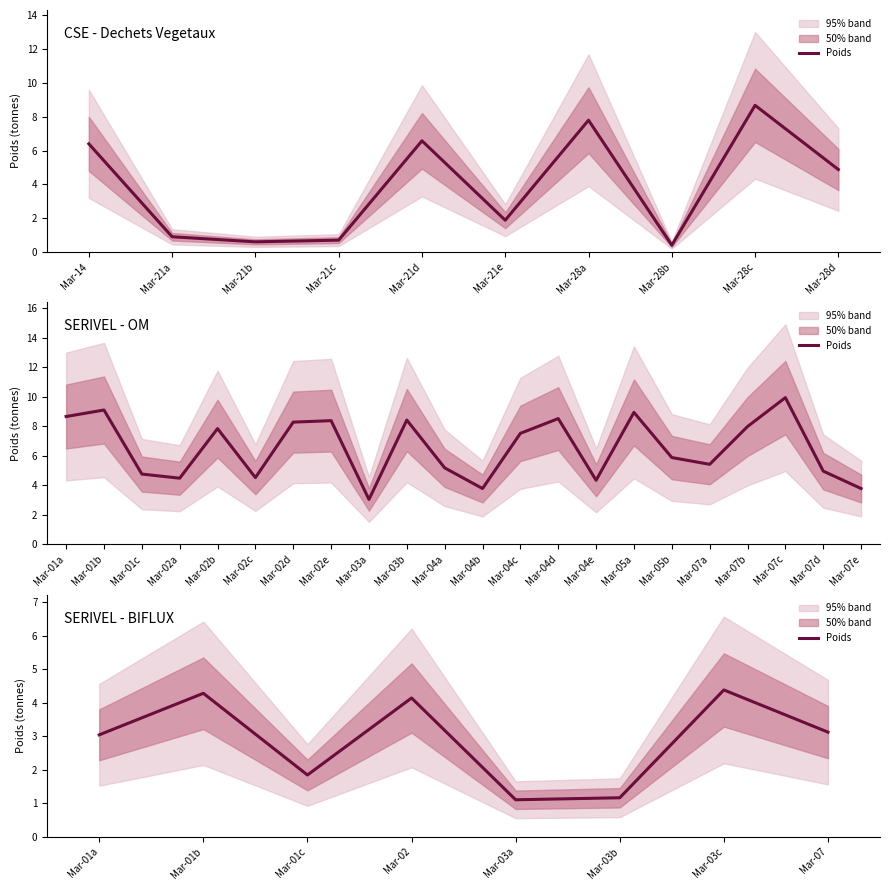

What is the label of the 3rd point from the left?

Mar-01c